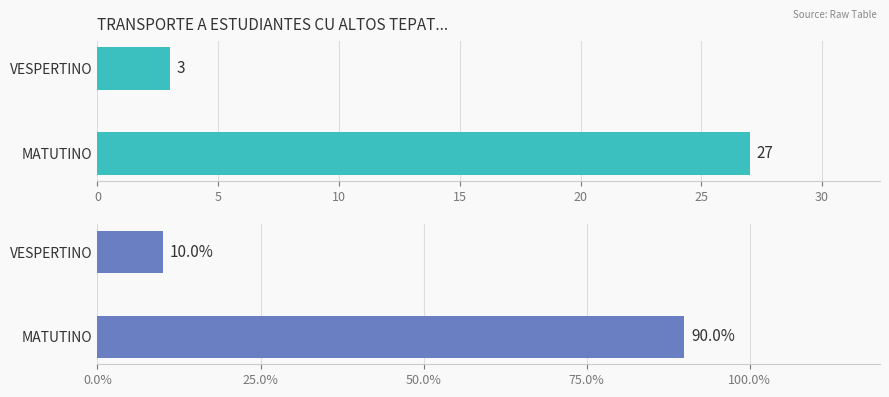

Reading left to right, what are all the values shown in this chart?

Count: 27	3
Percentage: 90	10